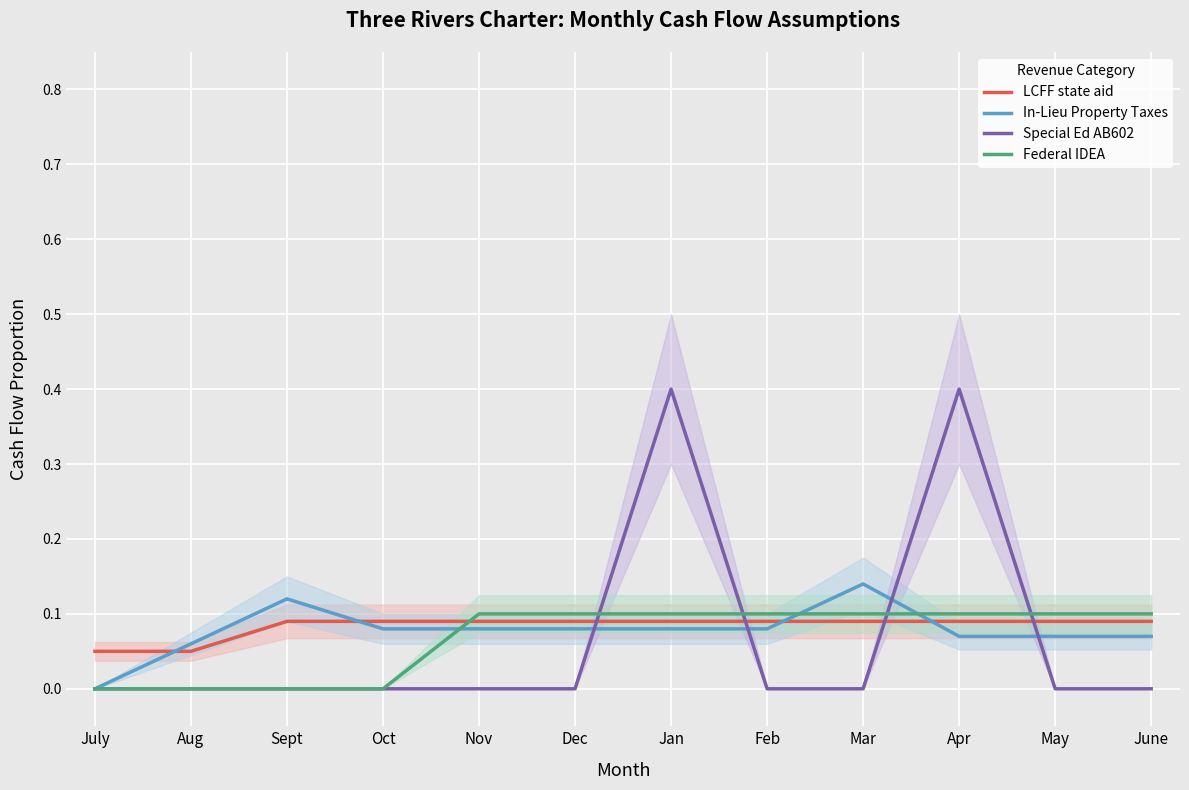

What are all the series names shown in the legend?

LCFF state aid, In-Lieu Property Taxes, Special Ed AB602, Federal IDEA